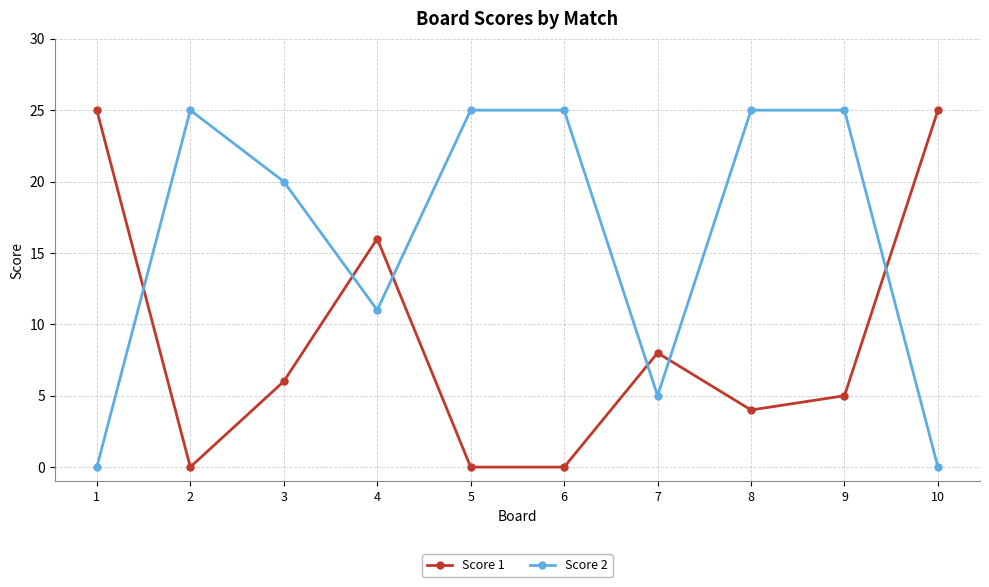

What are all the series names shown in the legend?

Score 1, Score 2